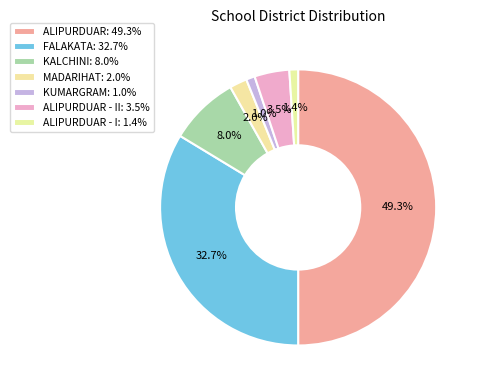

Combined, do KUMARGRAM and ALIPURDUAR - II account for over 50%?

No